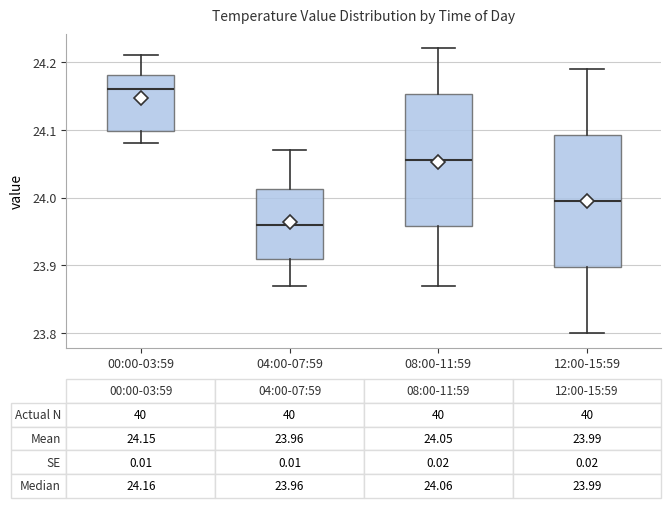

Which box has the lowest median line?

04:00-07:59